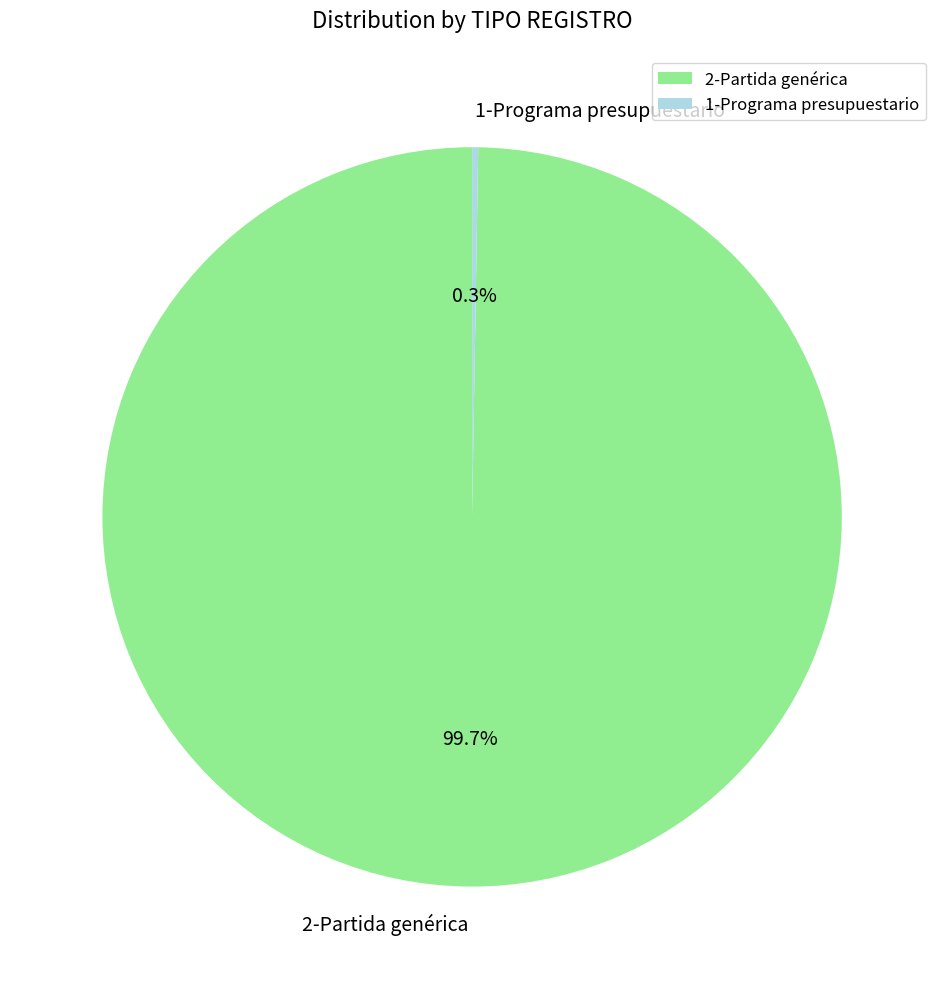

Is there a majority slice in this chart?

Yes